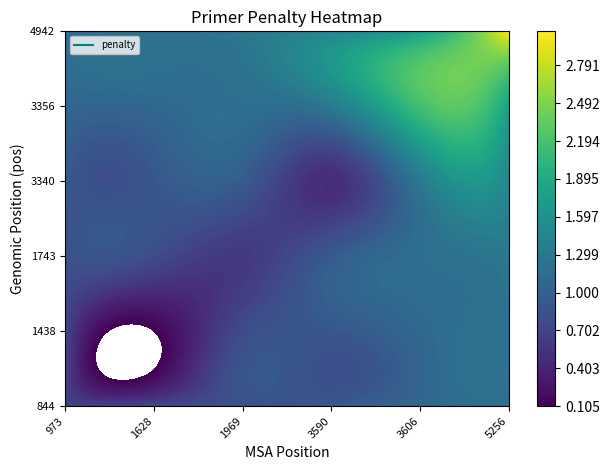

Is it true that 1628 equals 4.3 at 5?

False